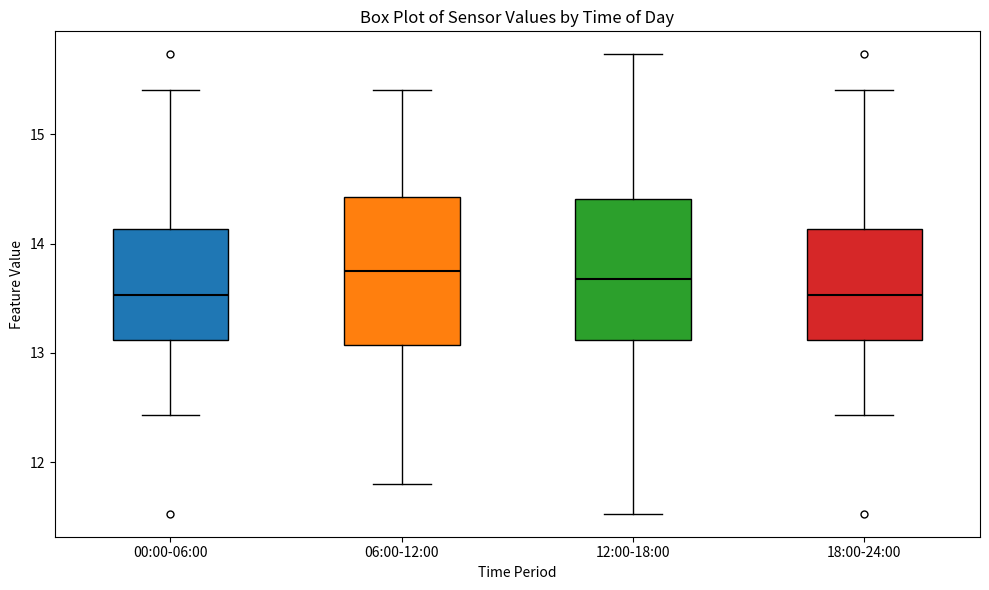

Reading left to right, transcribe this box plot: for each box, give where its median line is, the range the box spans, and where its two whiskers end, as read against the y-axis. The values are not printed on the chart, so give them approximately, as read against the axis.

00:00-06:00: median 13.5, box 13.1 to 14.1, whiskers 12.4 to 15.4
06:00-12:00: median 13.8, box 13.1 to 14.4, whiskers 11.8 to 15.4
12:00-18:00: median 13.7, box 13.1 to 14.4, whiskers 11.5 to 15.7
18:00-24:00: median 13.5, box 13.1 to 14.1, whiskers 12.4 to 15.4